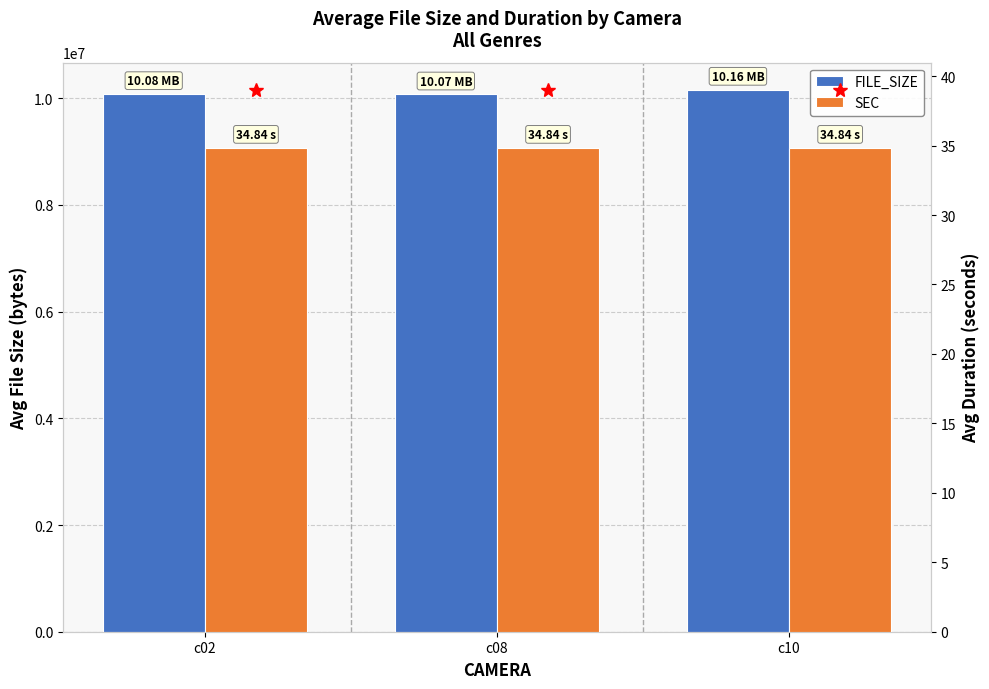

The value of FILE_SIZE at c02 is 2716276.5. True or false?

False